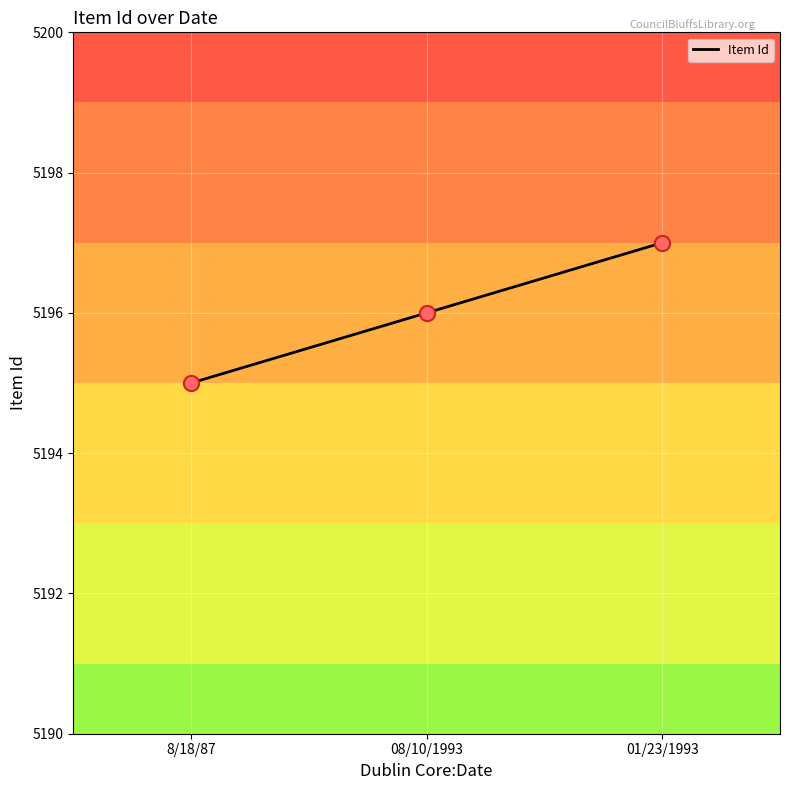

Between 08/10/1993 and 01/23/1993, which is larger?

01/23/1993